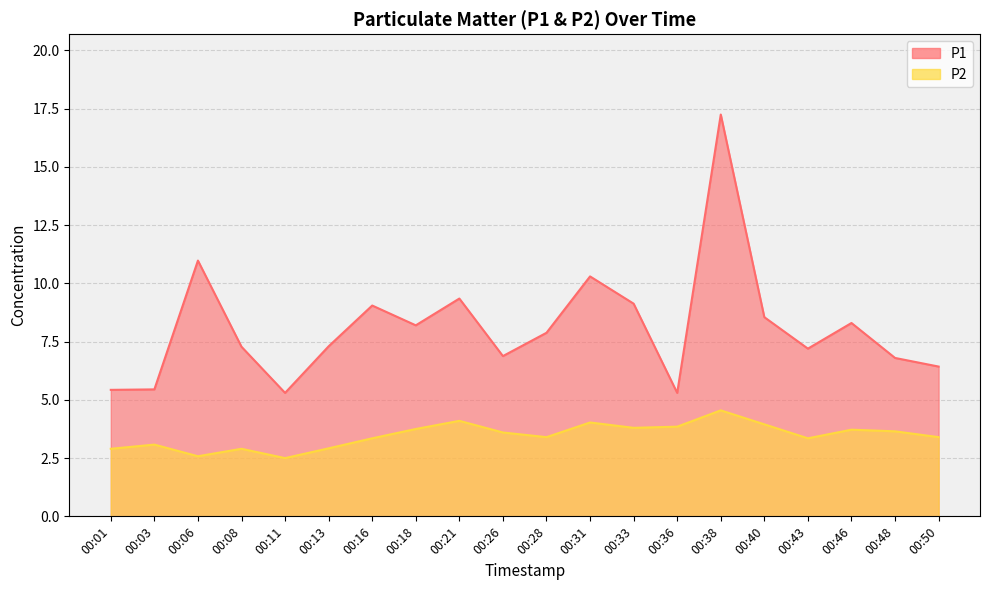

How many interior local valleys does the P1 series have?

5